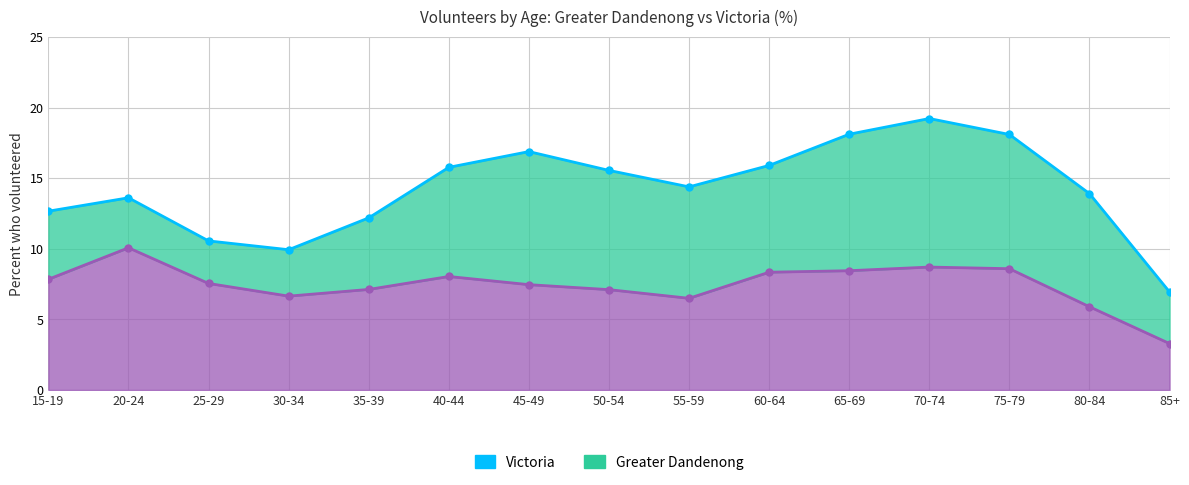

List the series in order of their overall mean, lowest first.

Greater Dandenong (line), Victoria (line)